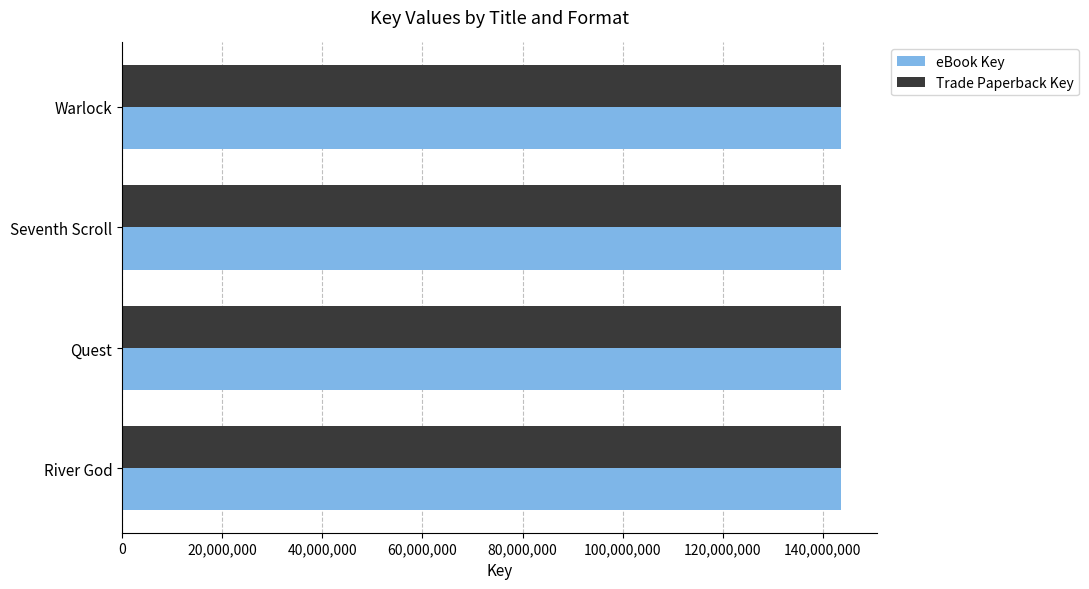

What value does the eBook Key series have at Warlock?

143582683